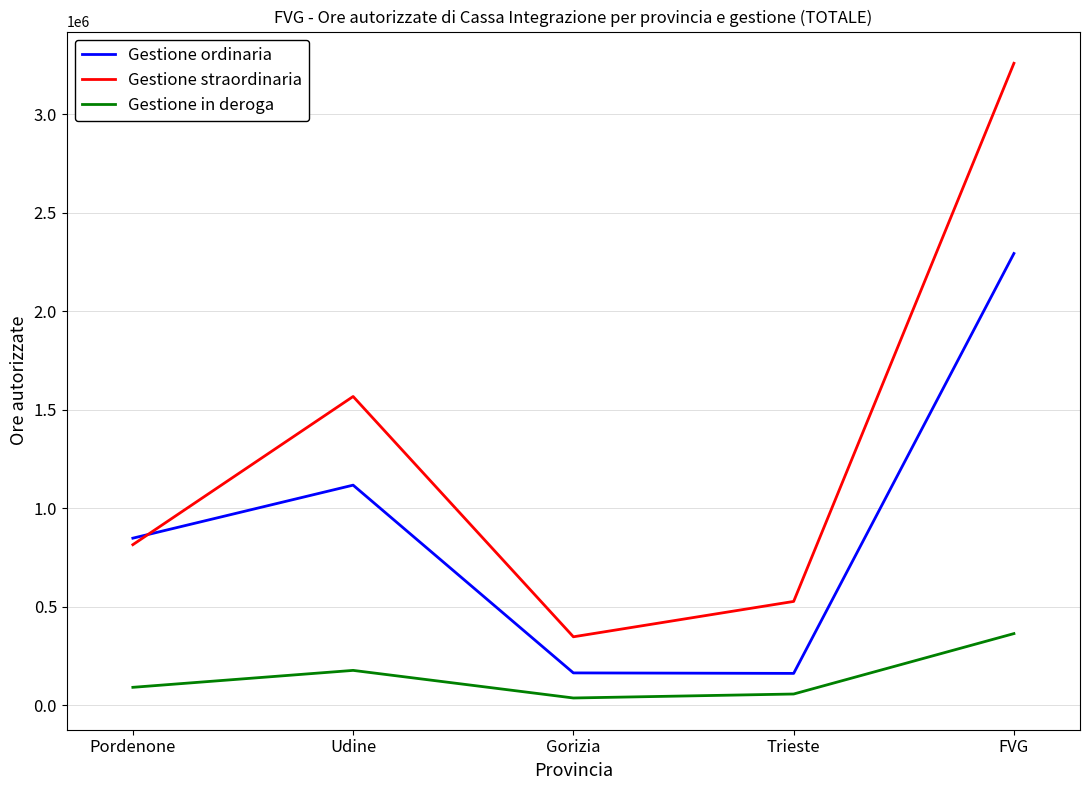

What is the difference between the maximum and minimum values in the Gestione ordinaria series?

2131237